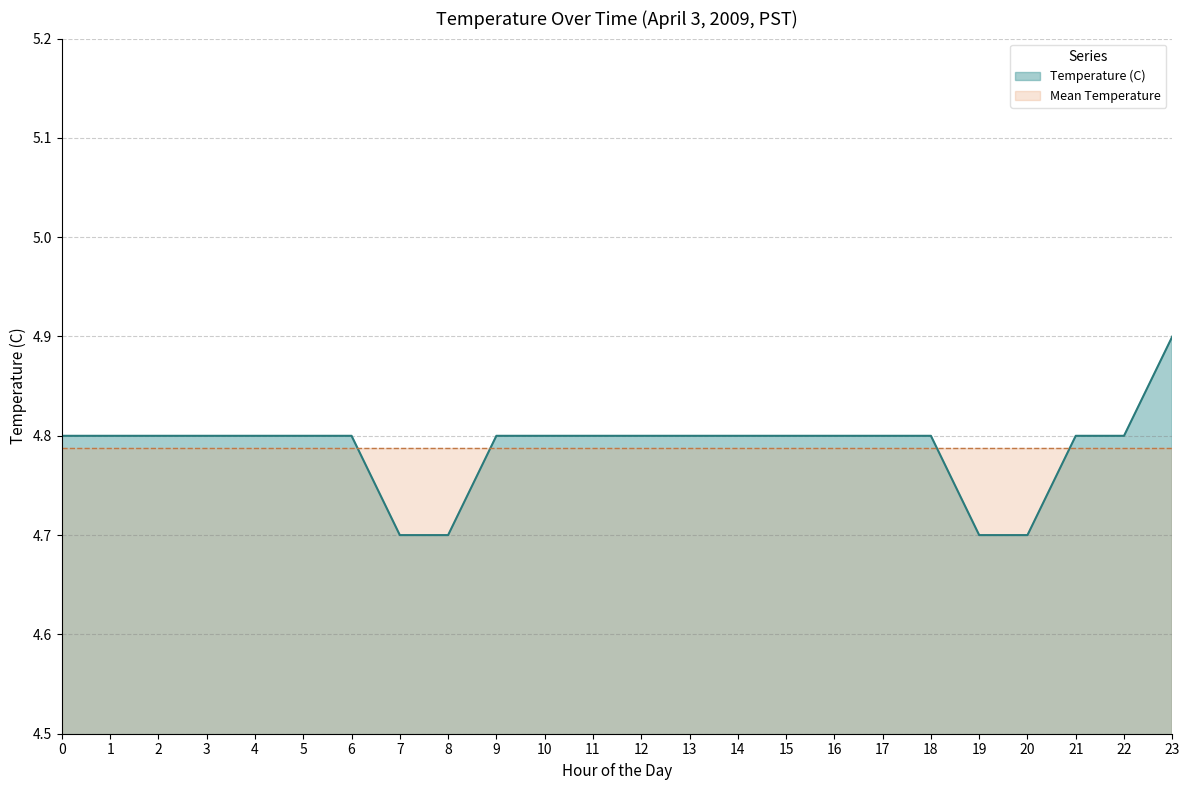

Approximately how many times larger is the value at 22 compared to 21?

1.0